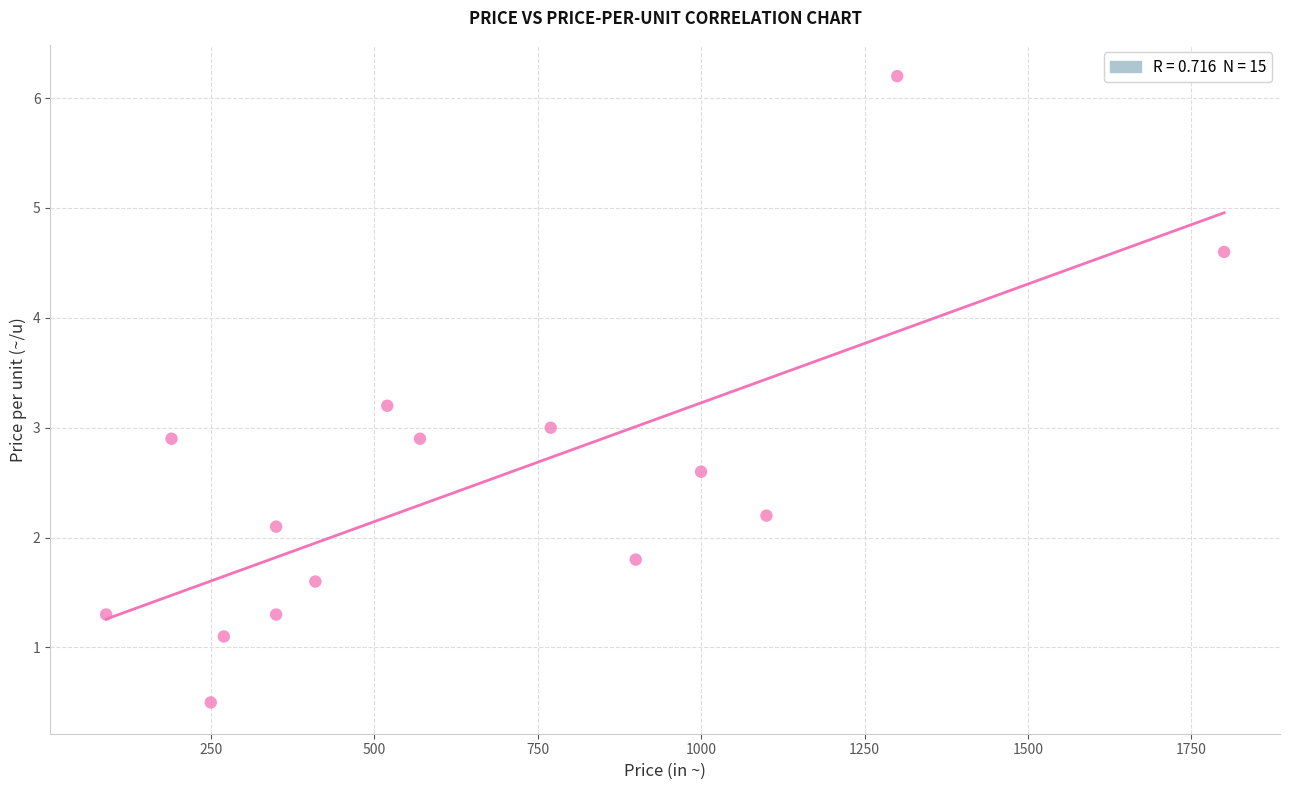

What is the range of Y values (max minus min)?

5.7